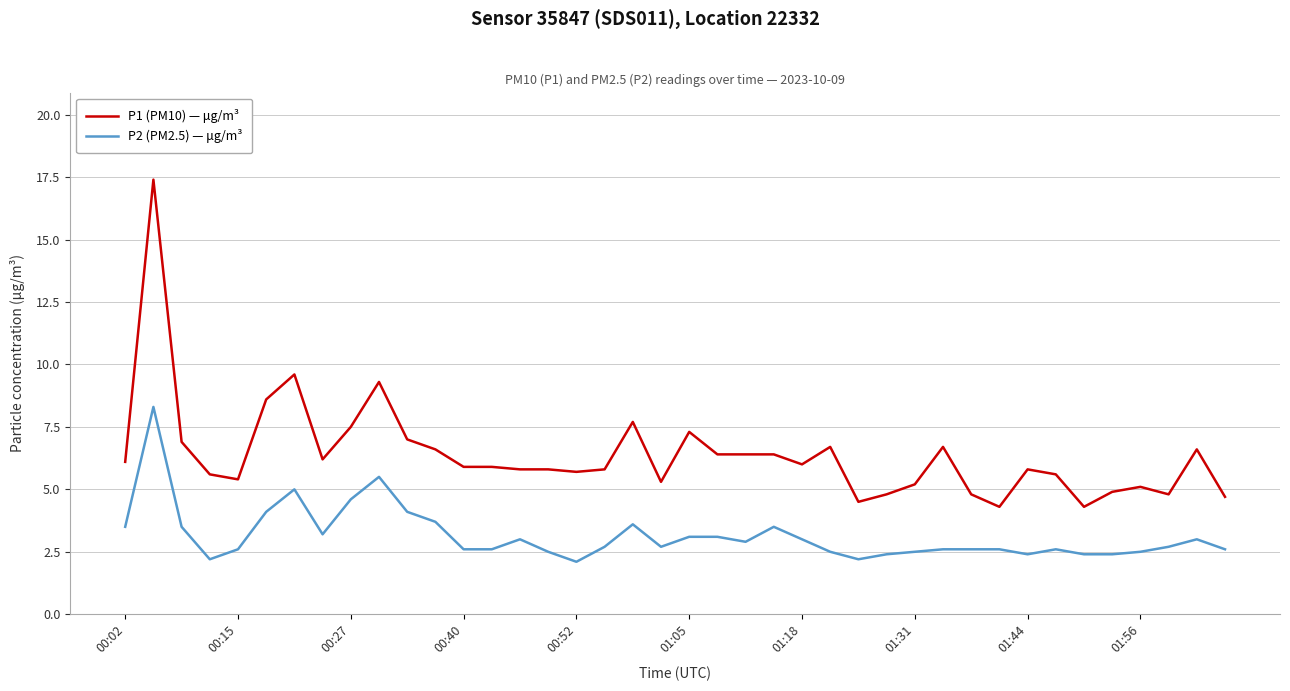

True or false: P2 (PM2.5) — μg/m³ and P1 (PM10) — μg/m³ cross at least once.

False